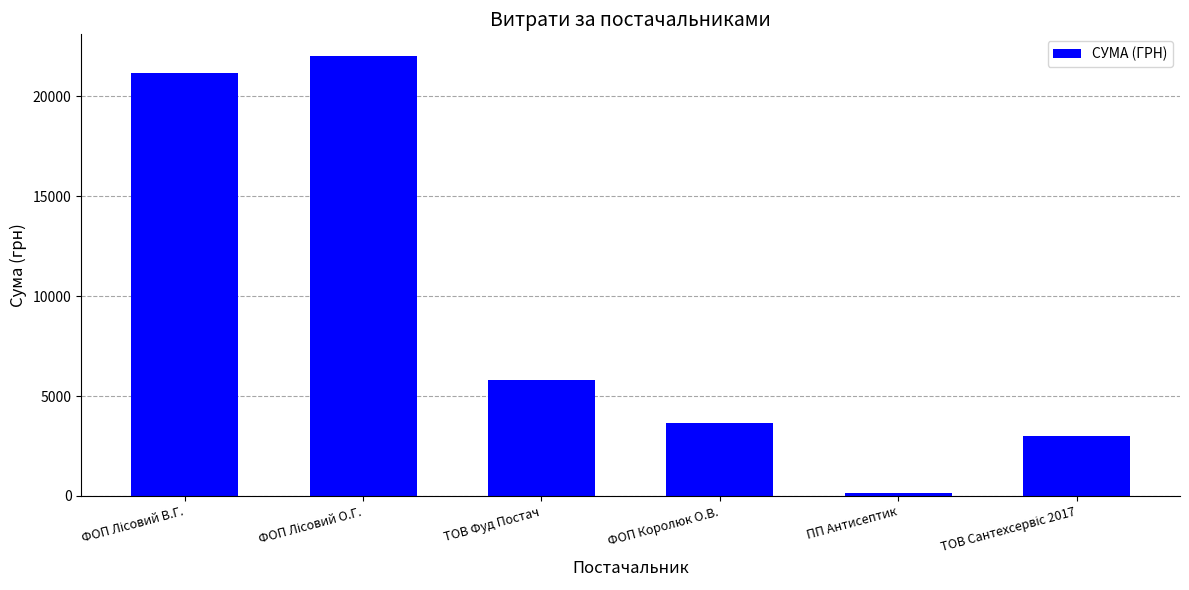

At which category does the chart reach its minimum across all series?

ПП Антисептик